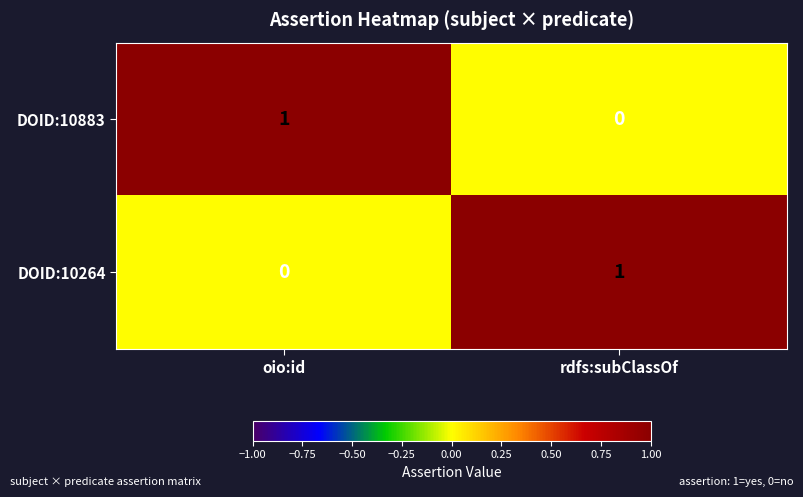

Is the value of DOID:10883 at rdfs:subClassOf greater than the value of DOID:10264 at rdfs:subClassOf?

No